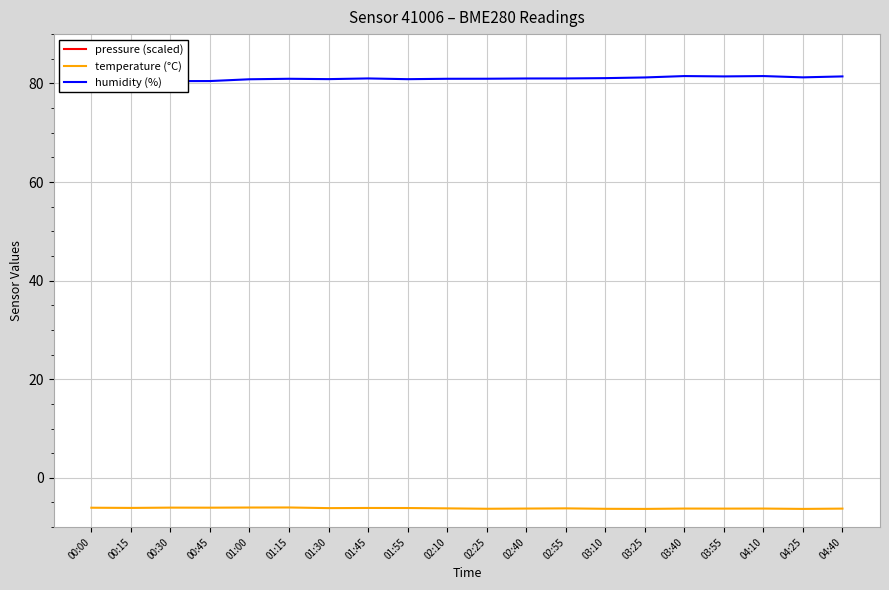

What is the total value across all series at 01:15?

177.2